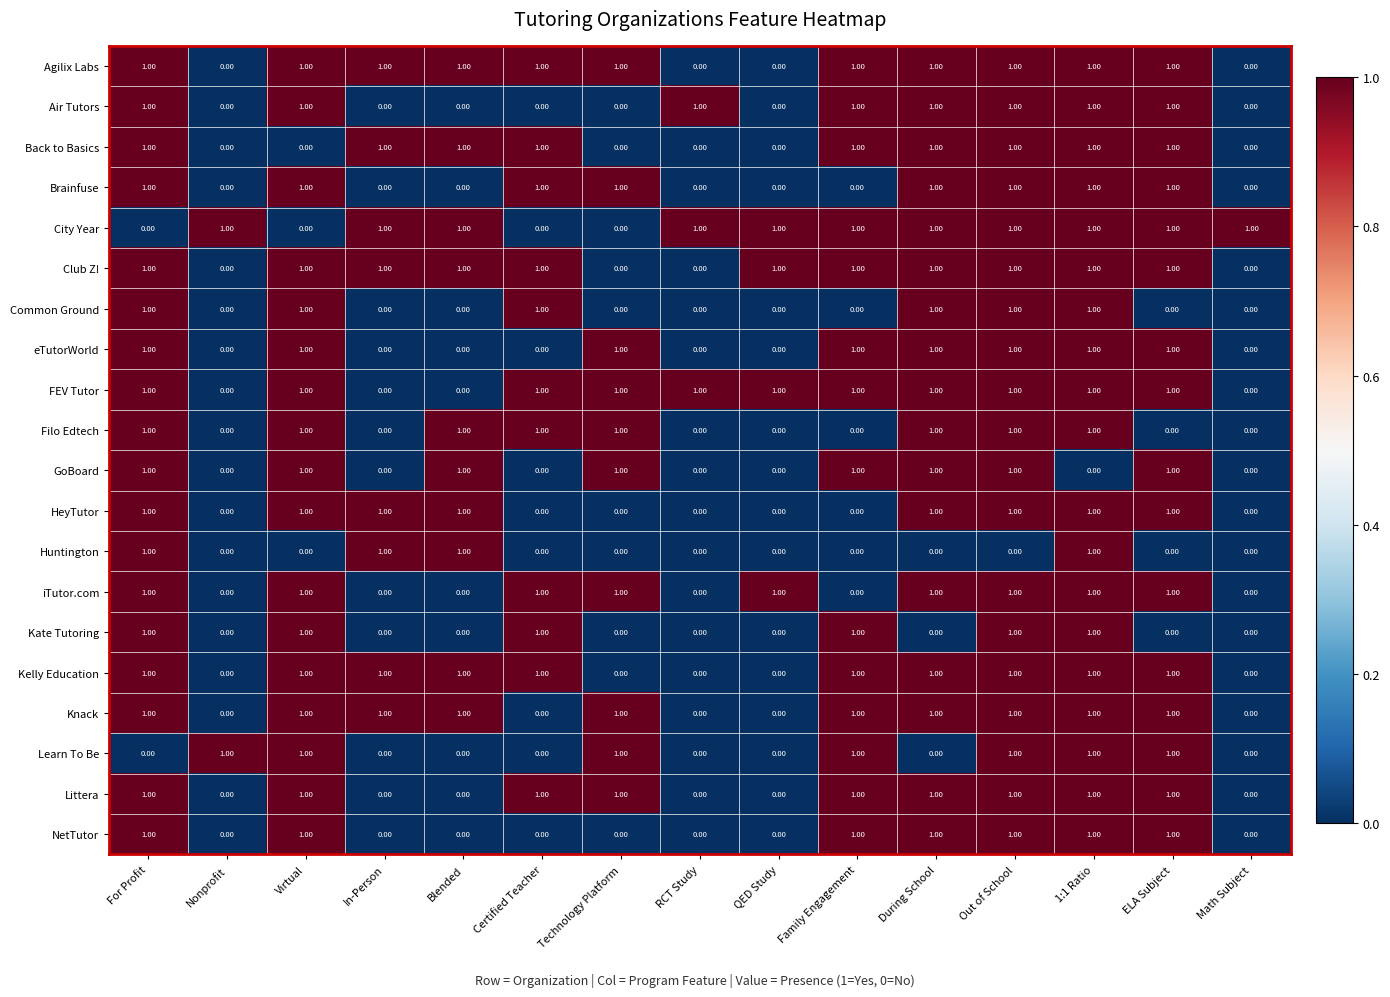

What is the sum of all City Year values?

11